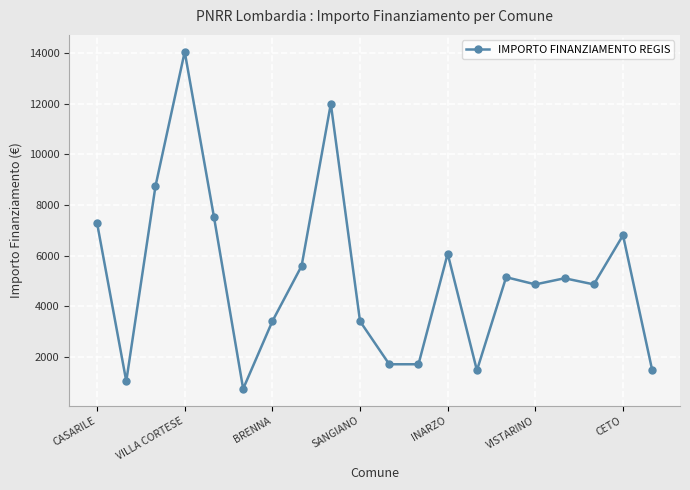

True or false: there are more than 0 points higher than both neighbors.

True